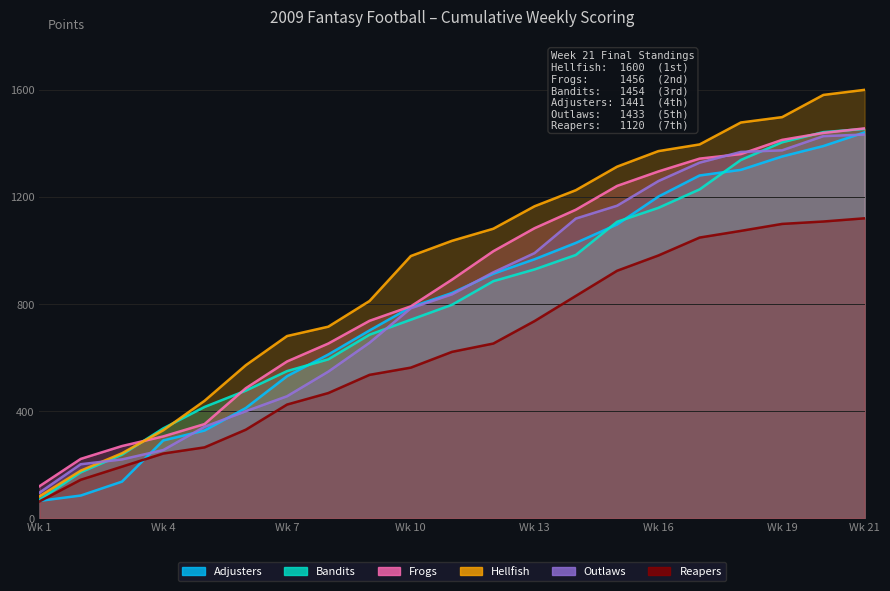

Which series has the largest range (max minus min)?

Hellfish